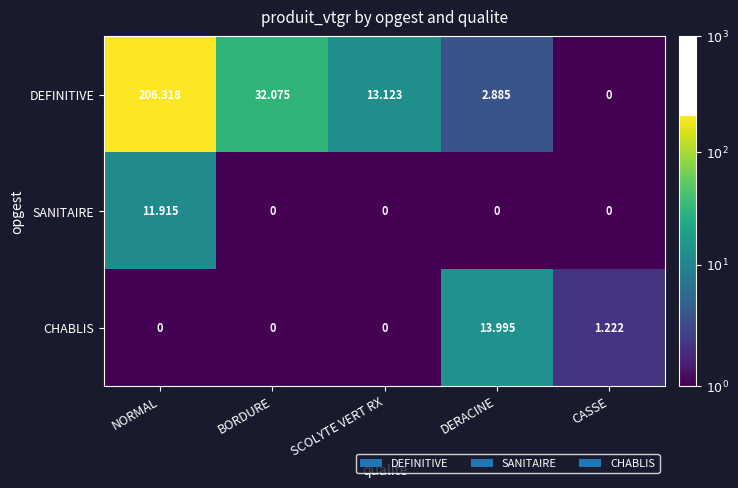

Between DERACINE and CASSE, which series saw the biggest shift?

CHABLIS